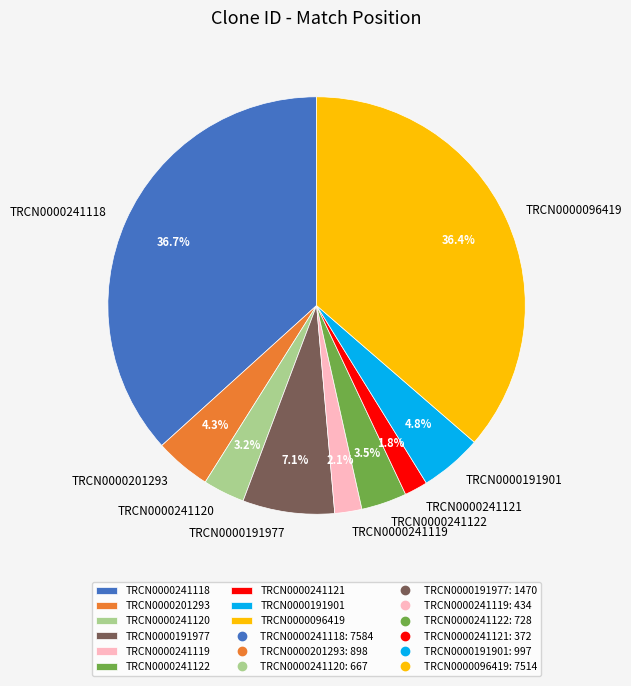

Combined, do TRCN0000241120 and TRCN0000241119 account for over 50%?

No